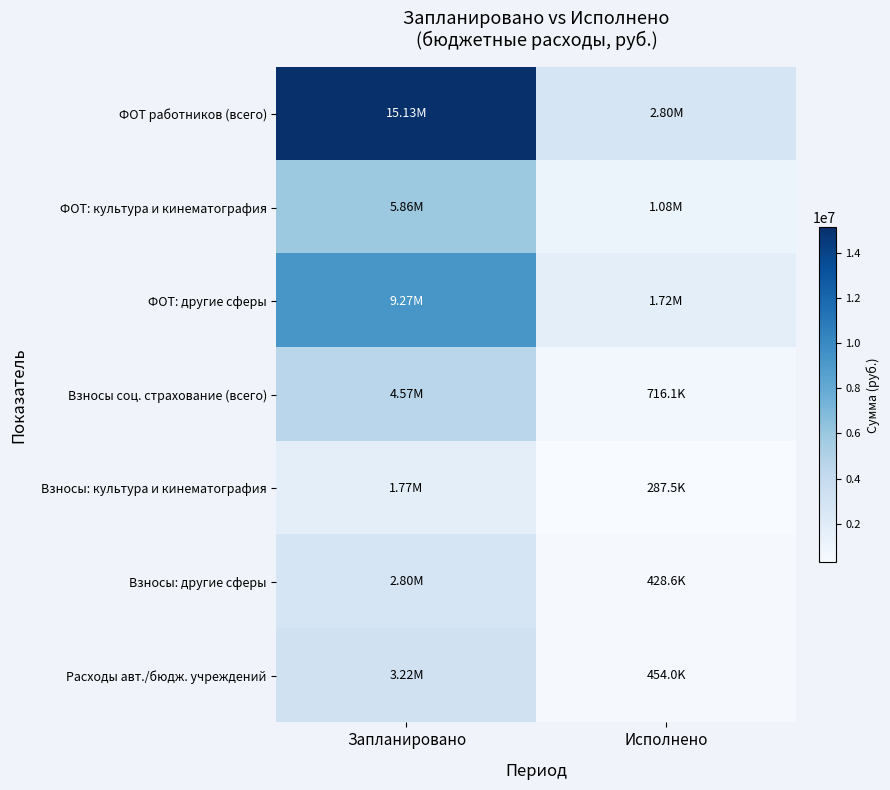

At how many categories does at least one series exceed 3201399?

1